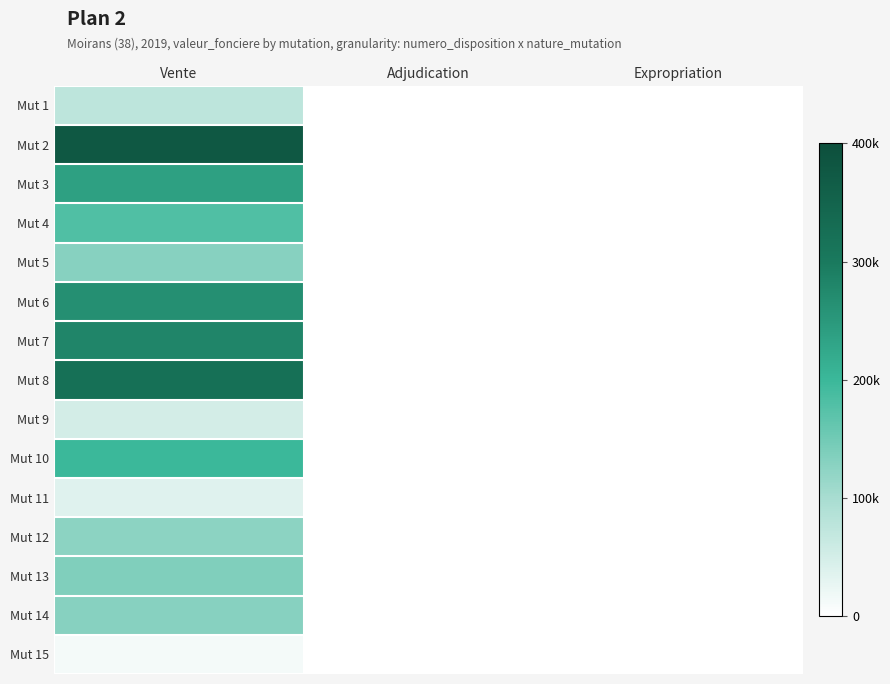

Which label corresponds to the smallest value in the chart?

Adjudication